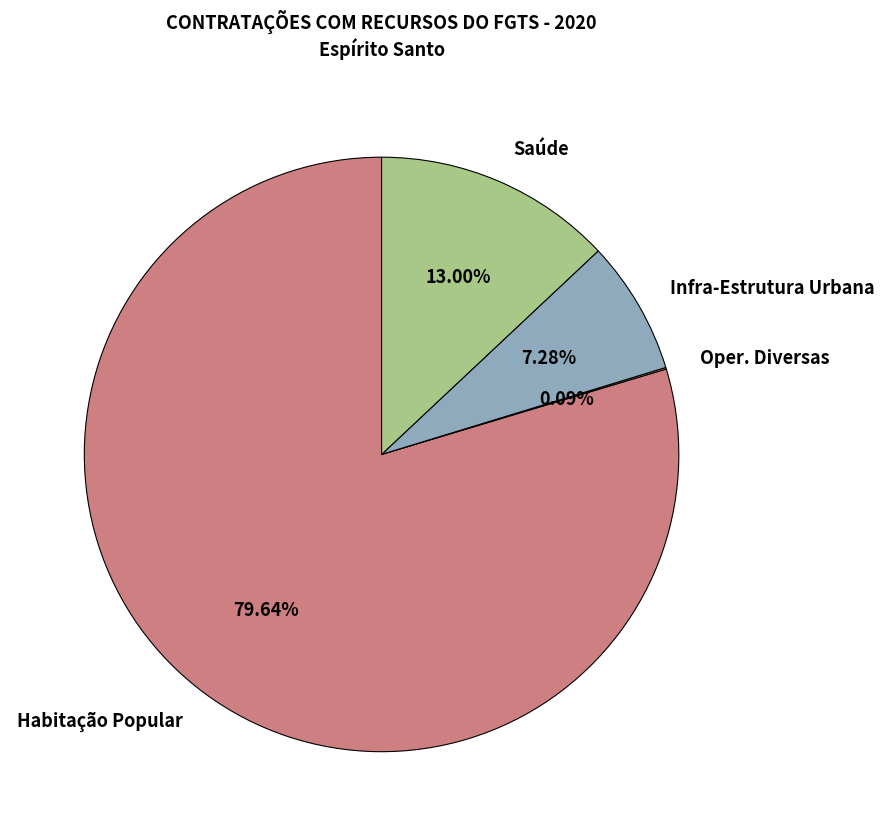

Which category has the biggest portion of the pie?

Habitação Popular